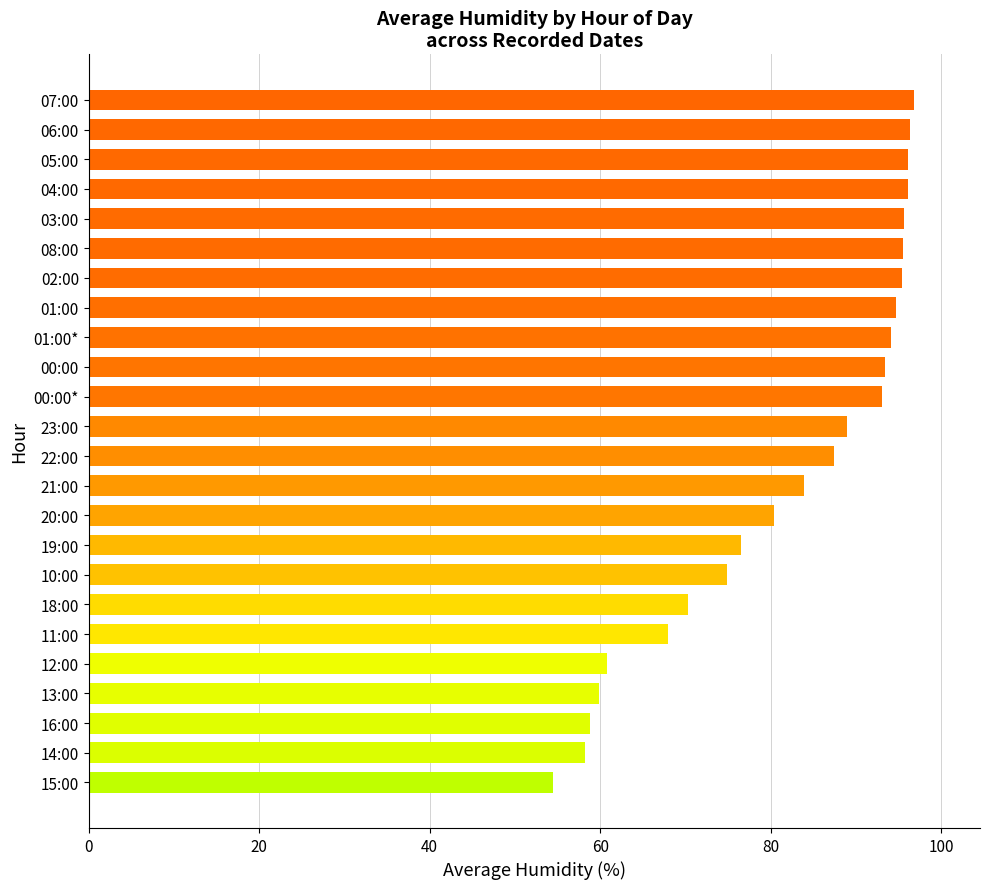

How many values are below 89?

12